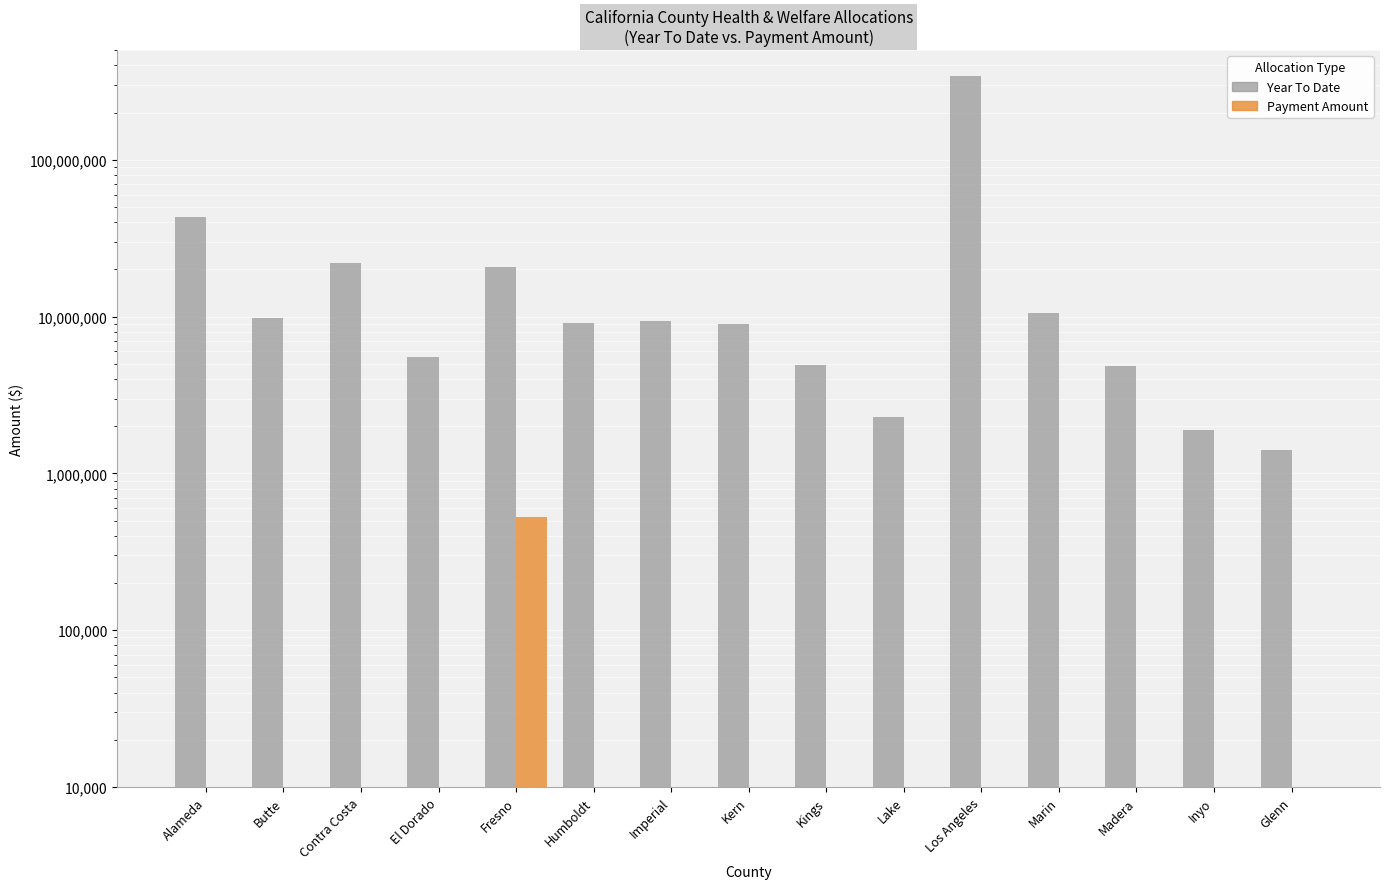

Rank the series by their average value, from highest to lowest.

Year To Date, Payment Amount